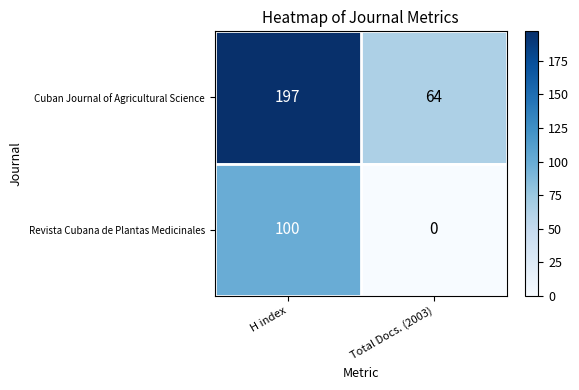

List the labels in order of Revista Cubana de Plantas Medicinales value, largest first.

H index, Total Docs. (2003)